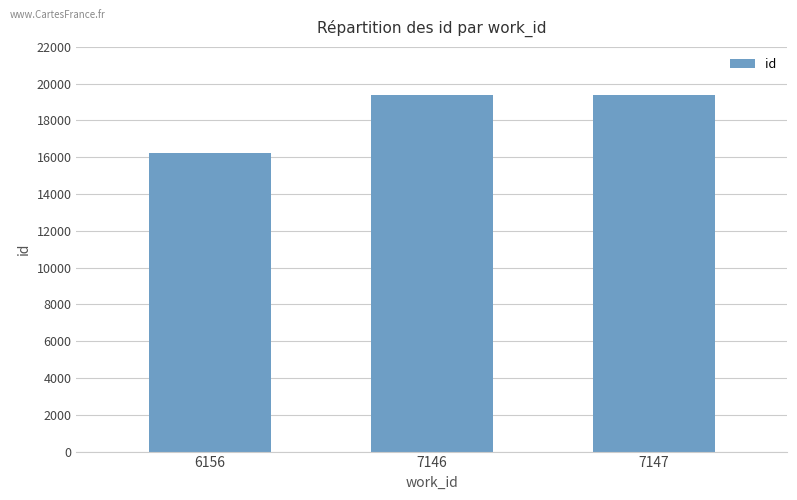

Is it true that the value at 7147 is 6797?

False